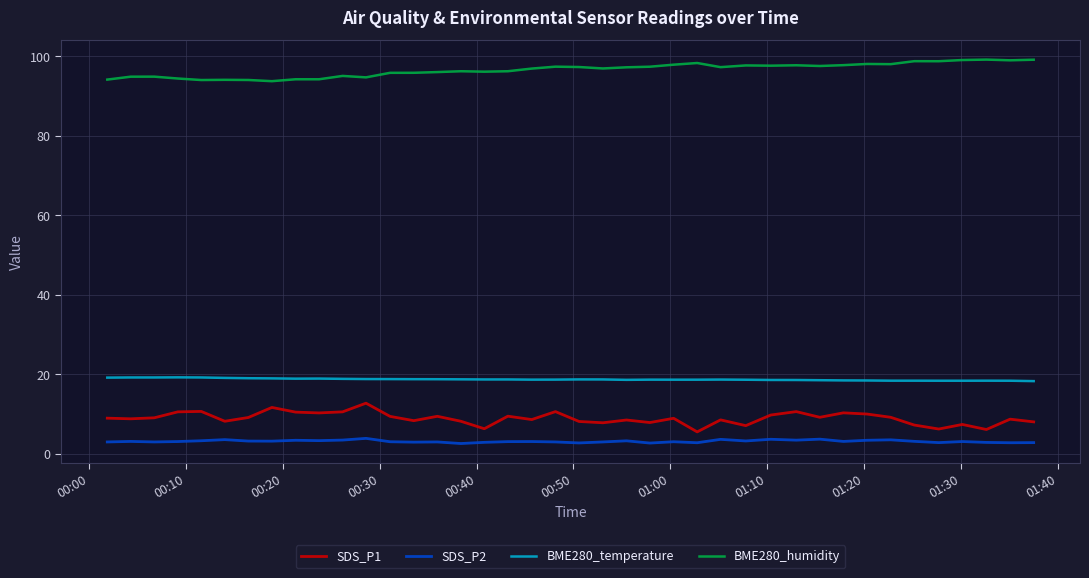

Which series has the largest total across all categories?

BME280_humidity